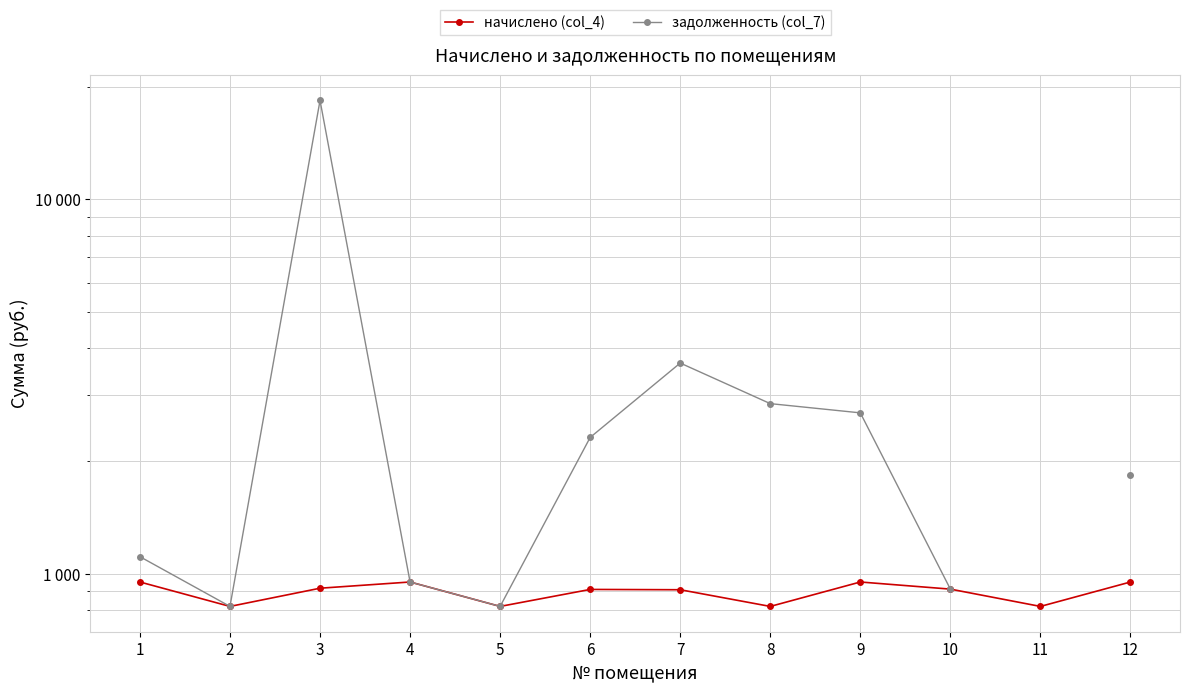

Which has a higher value, 1 or 11?

1